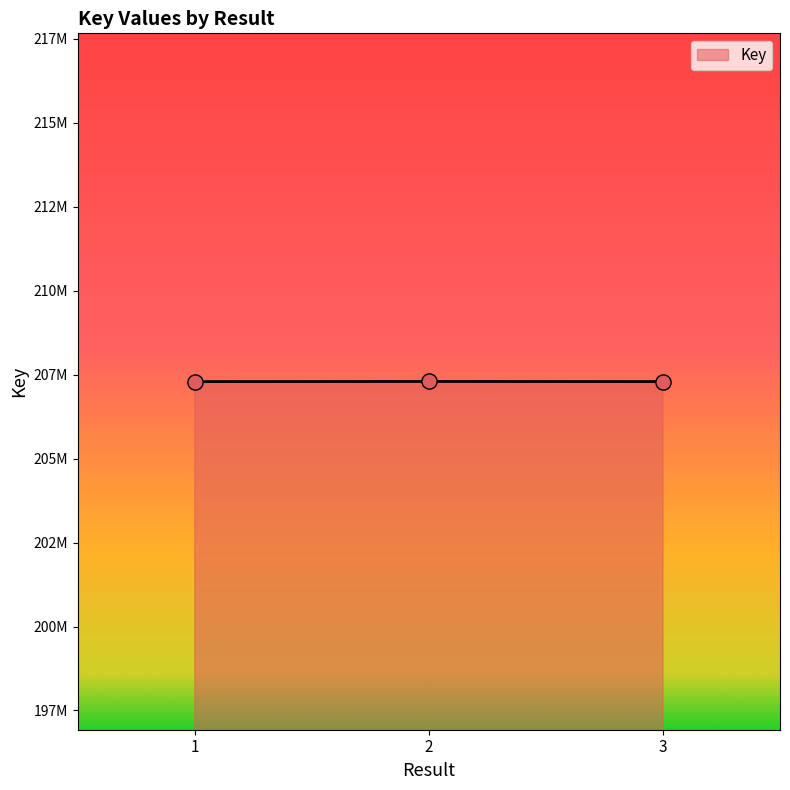

Which has a higher value, 2 or 1?

2